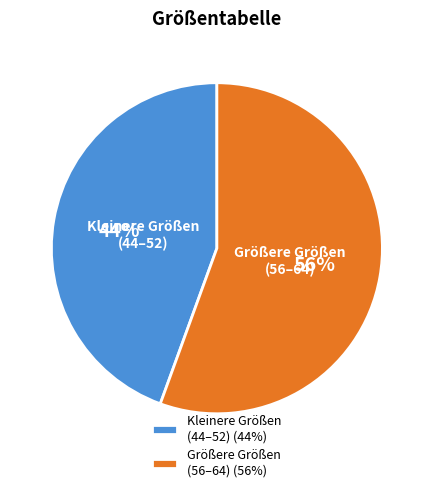

What is the ratio of the value at Größere Größen (56–64) to the value at Kleinere Größen (44–52)?

1.3